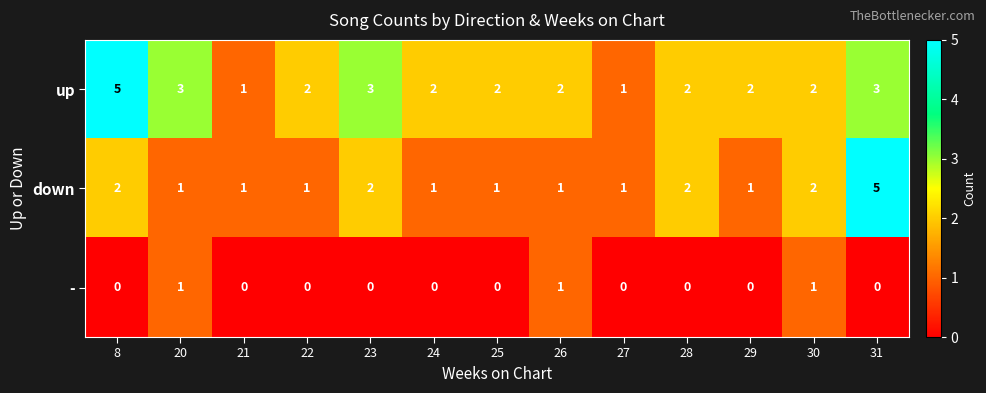

At which category is the sum across all series the highest?

31